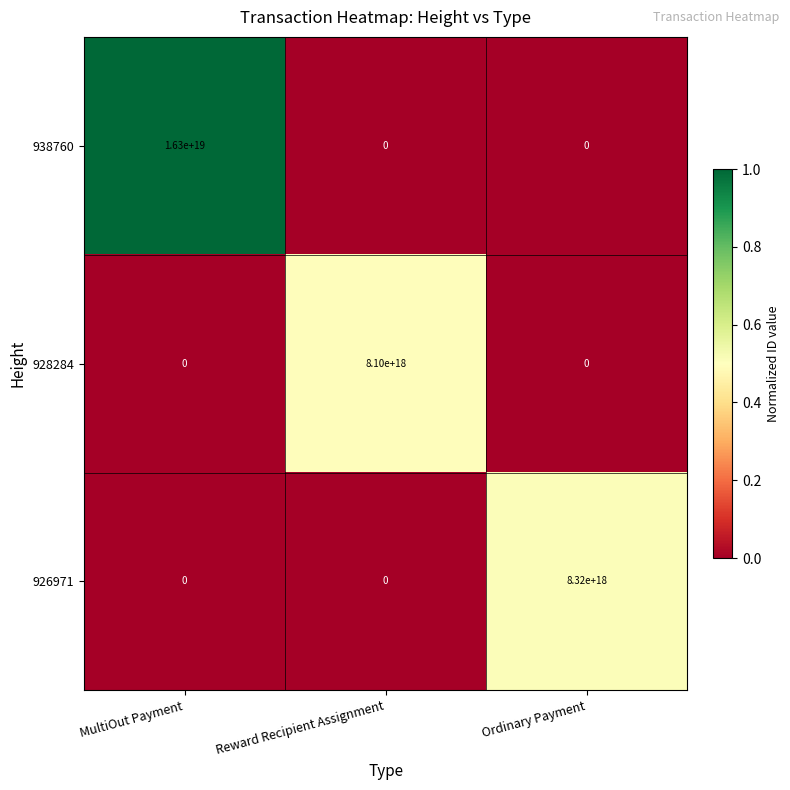

How many series are shown in this chart?

3